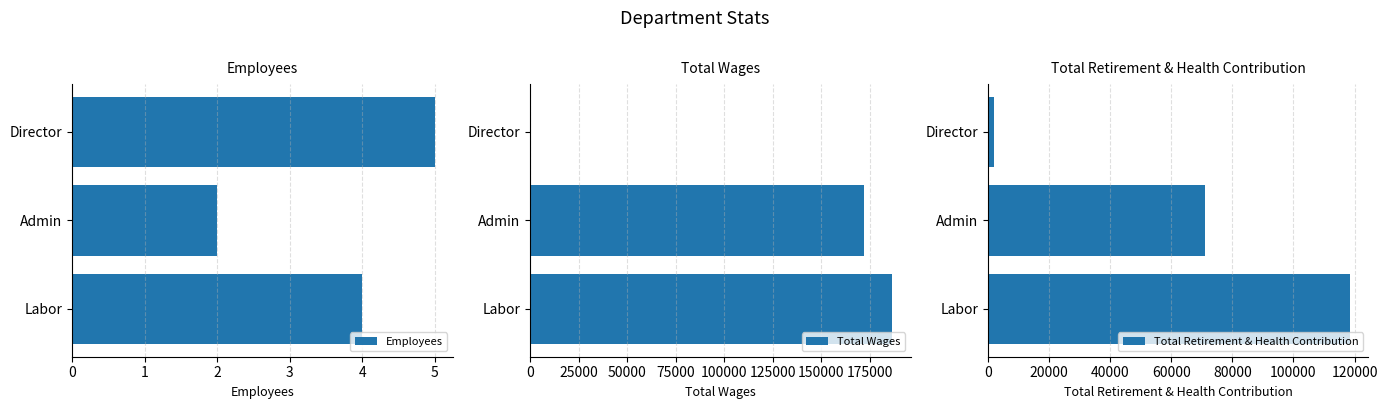

How many Employees values are between 2 and 5?

3